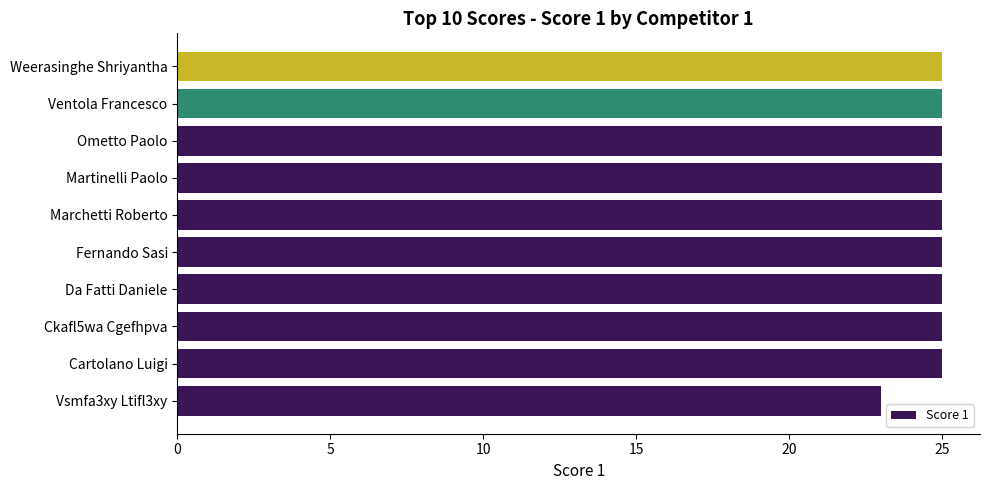

What is the greatest value displayed?

25